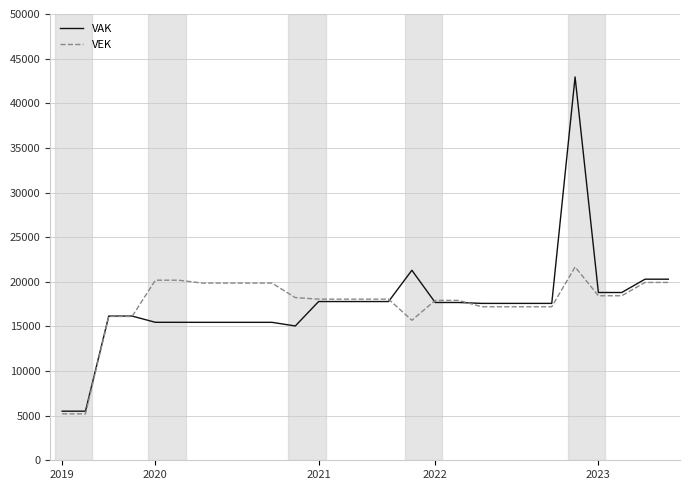

Which series has the widest spread of values?

VAK